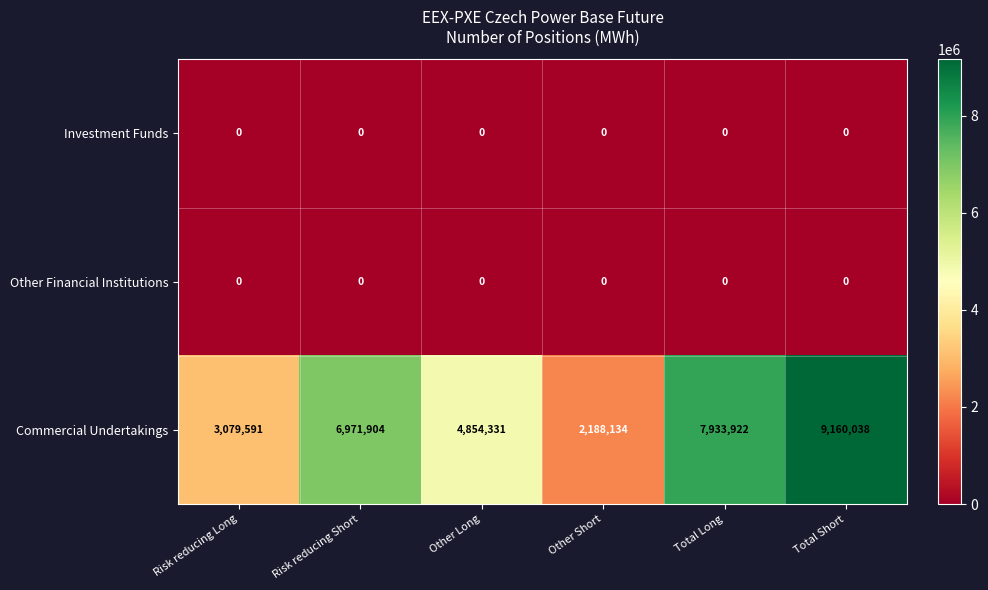

Which series has the largest total across all categories?

Commercial Undertakings